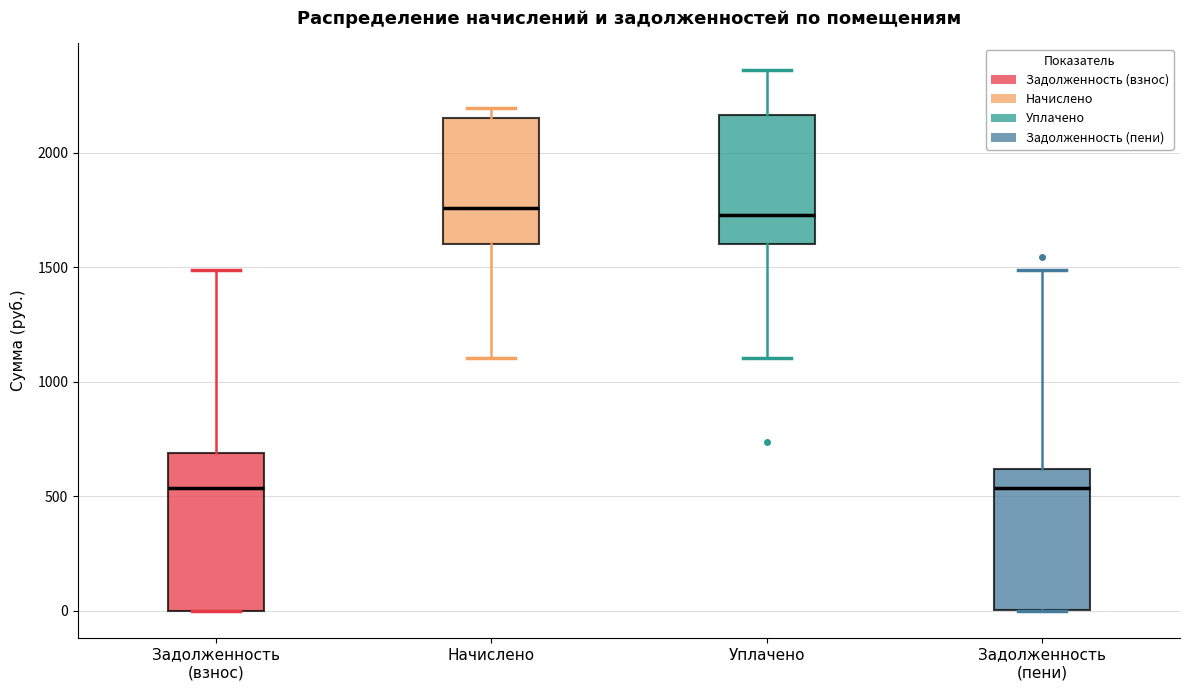

Which box is the tallest, from its lower edge to its upper edge?

Задолженность (взнос)